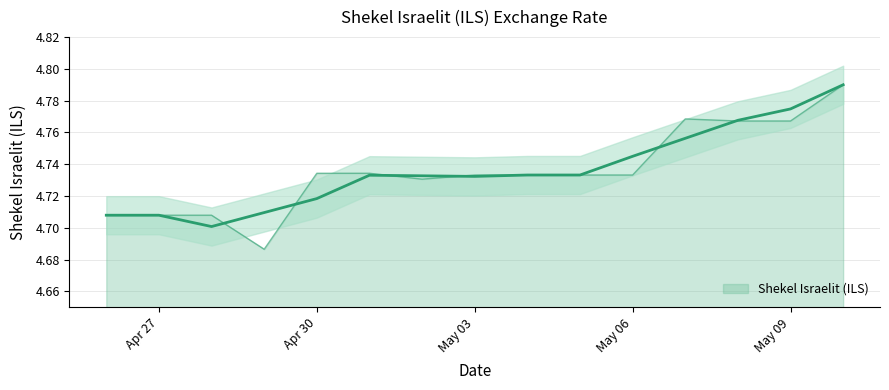

Where is the first local maximum?

2024-05-07